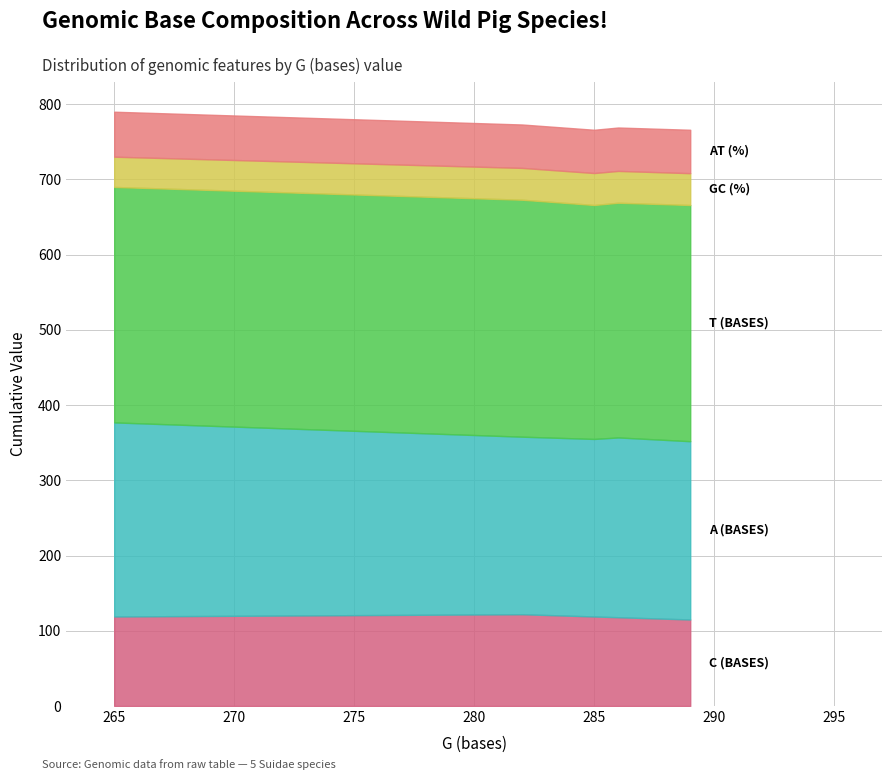

Which series changed the most between 282 and 289?

C (bases)